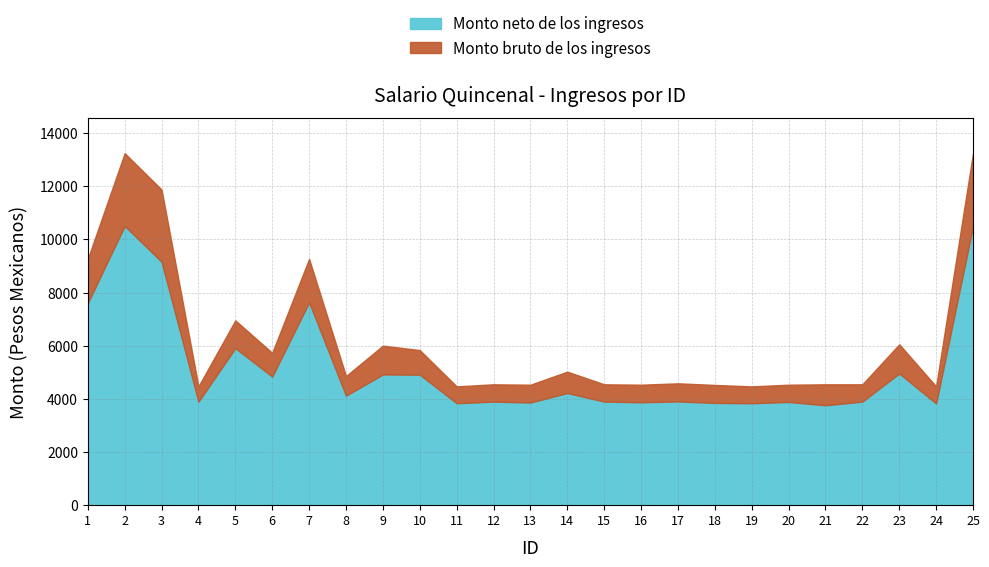

True or false: Monto bruto de los ingresos and Monto neto de los ingresos cross at least once.

False